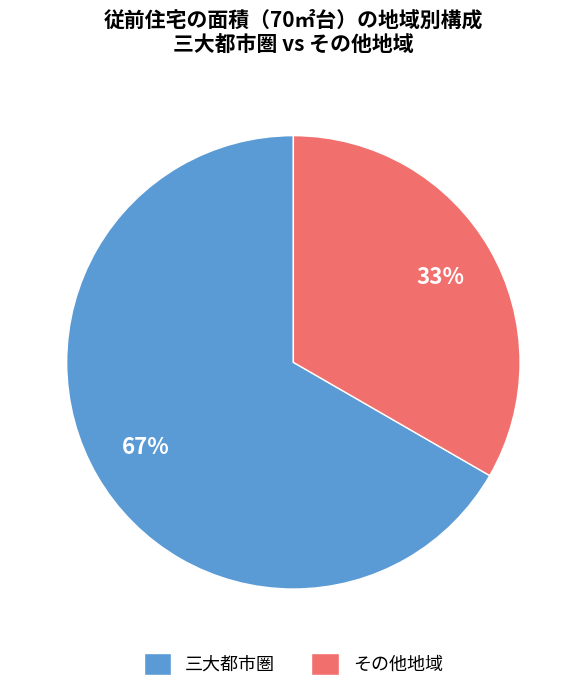

To the nearest percent, what is the combined percentage of 三大都市圏 and その他地域?

100%